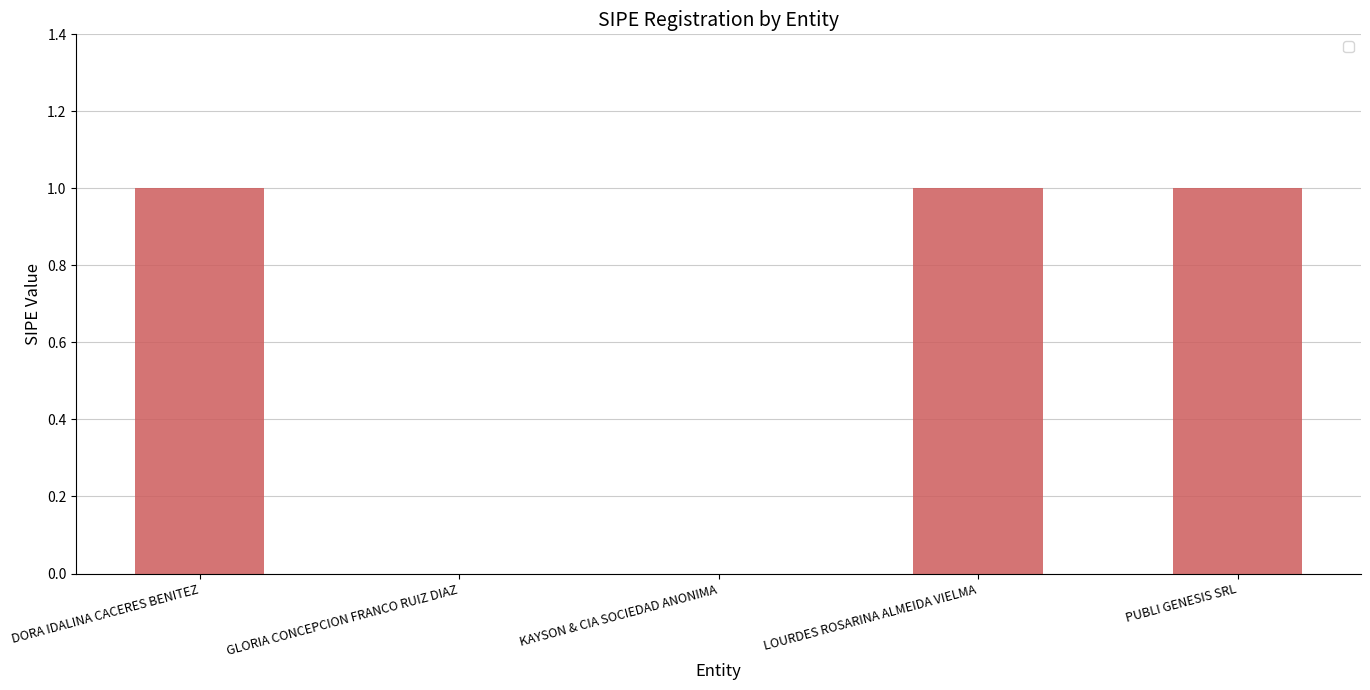

Reading left to right, what are all the values shown in this chart?

DORA IDALINA CACERES BENITEZ=1	GLORIA CONCEPCION FRANCO RUIZ DIAZ=0	KAYSON & CIA SOCIEDAD ANONIMA=0	LOURDES ROSARINA ALMEIDA VIELMA=1	PUBLI GENESIS SRL=1